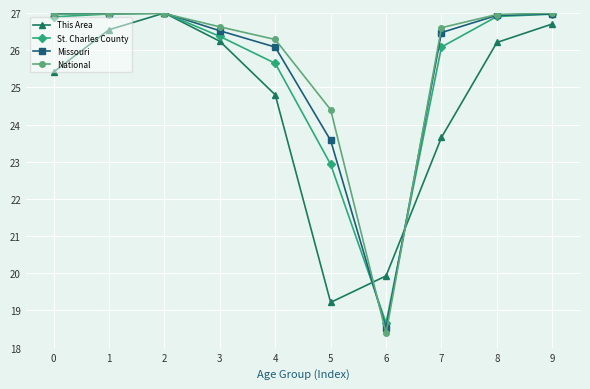

Which series has the largest total across all categories?

National